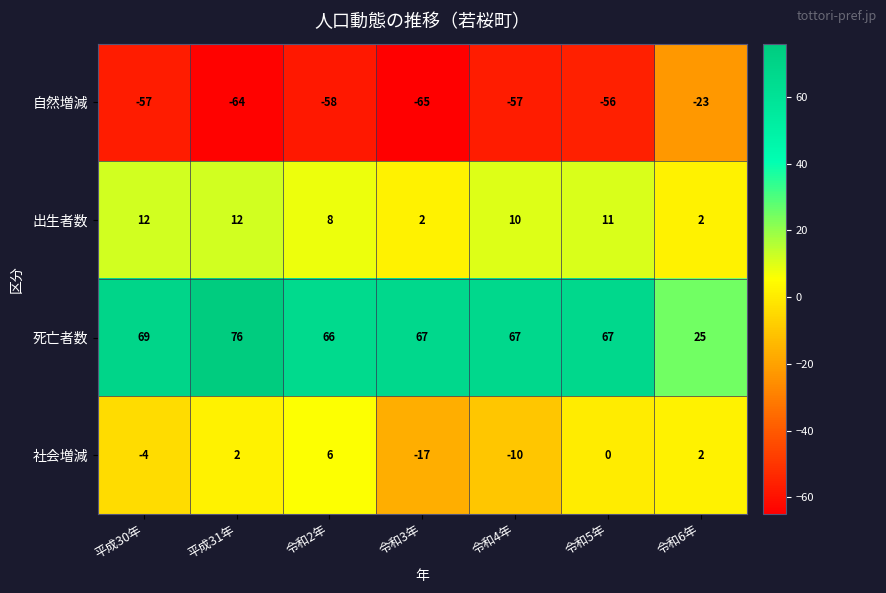

Which series has the widest spread of values?

死亡者数